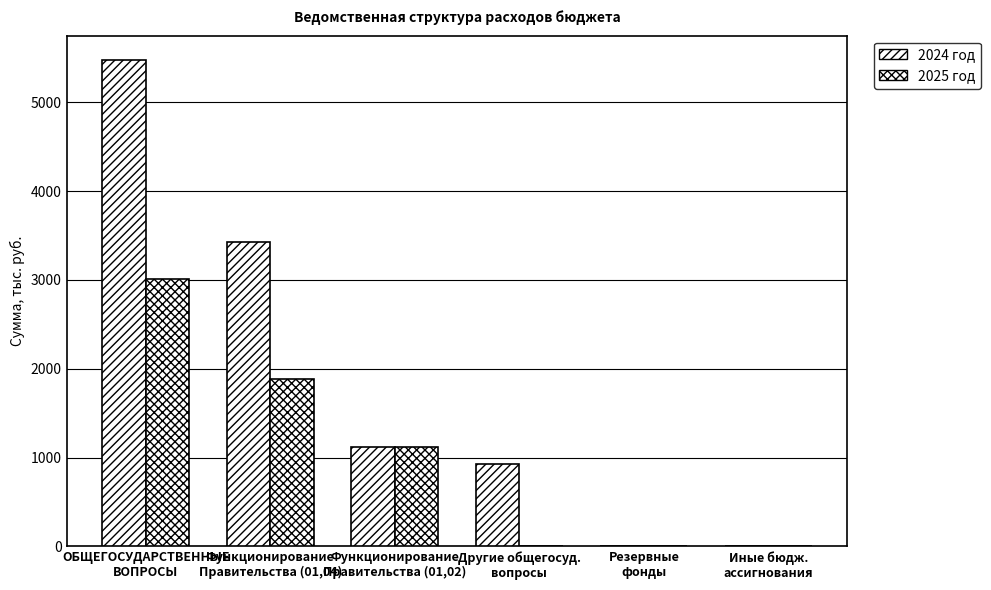

True or false: 2024 год has a value of 3430.5 at Функционирование
Правительства (01,04).

True